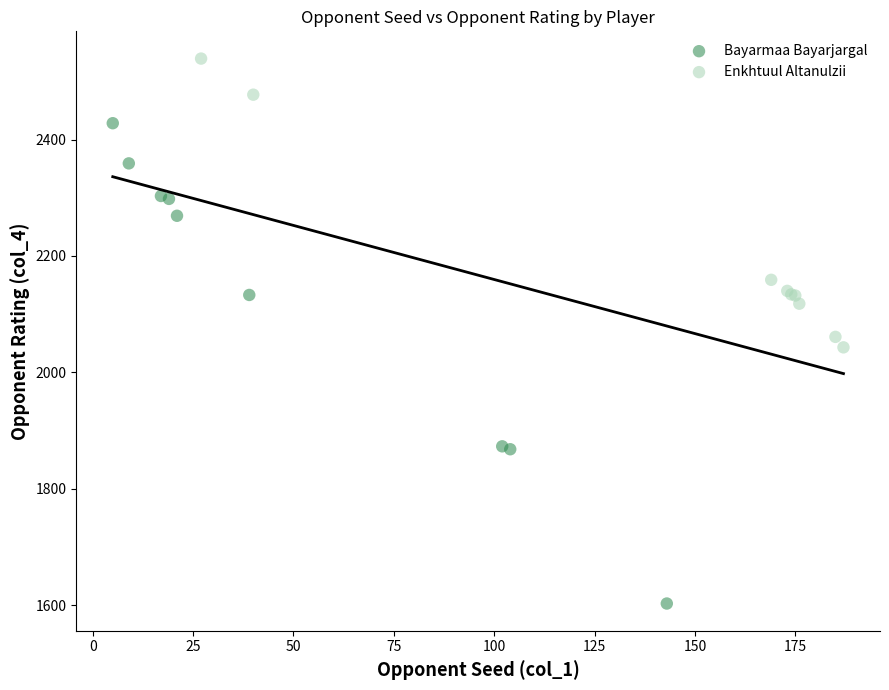

Which series has the widest spread of Y values?

Bayarmaa Bayarjargal